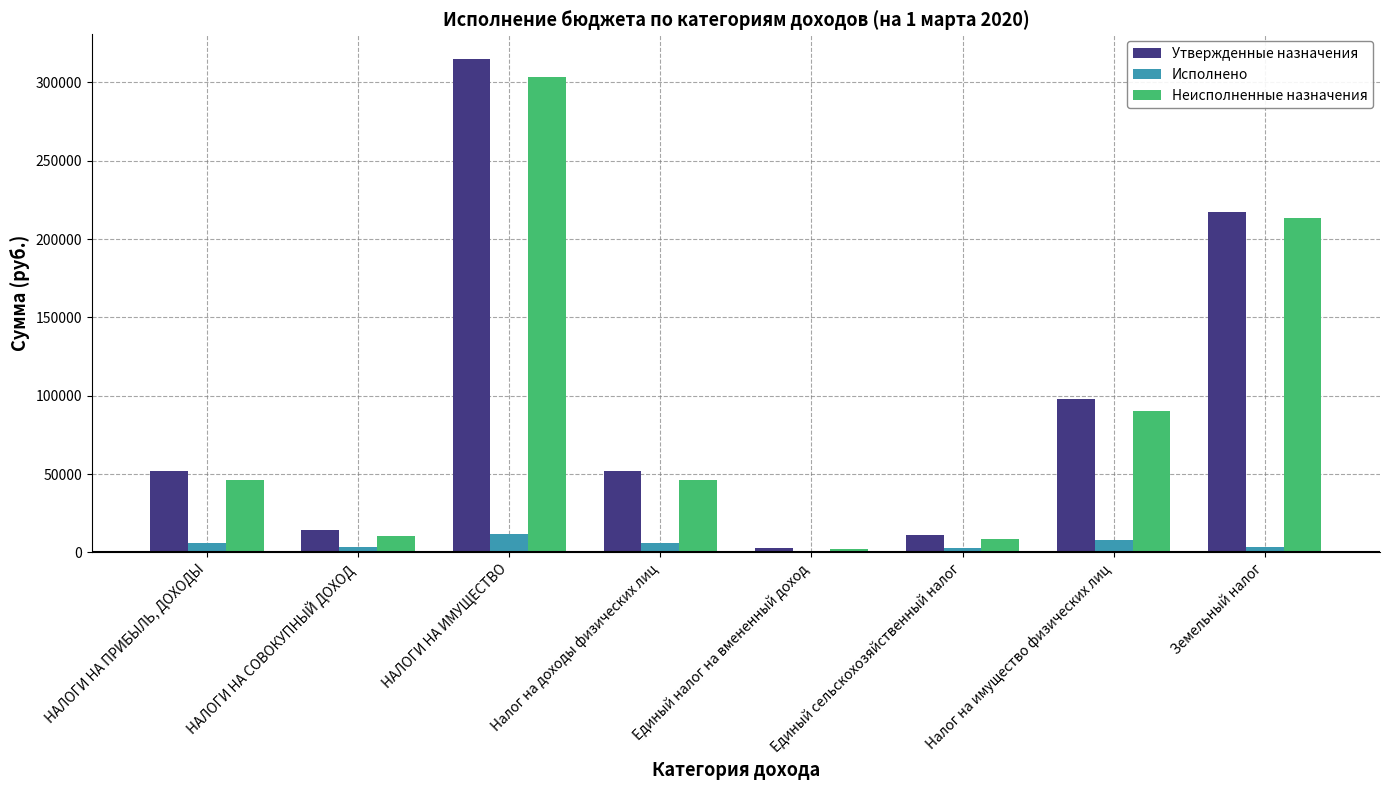

How many groups of bars are there?

8